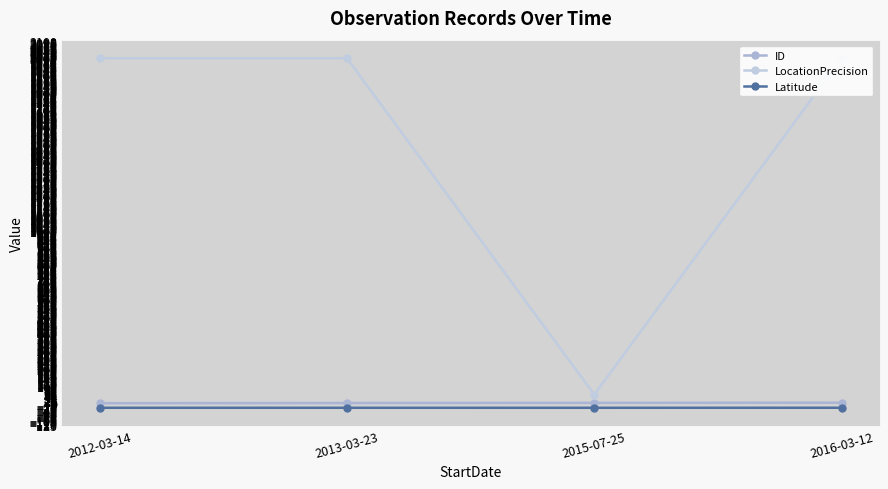

The value of LocationPrecision at 2012-03-14 is 525.9. True or false?

False